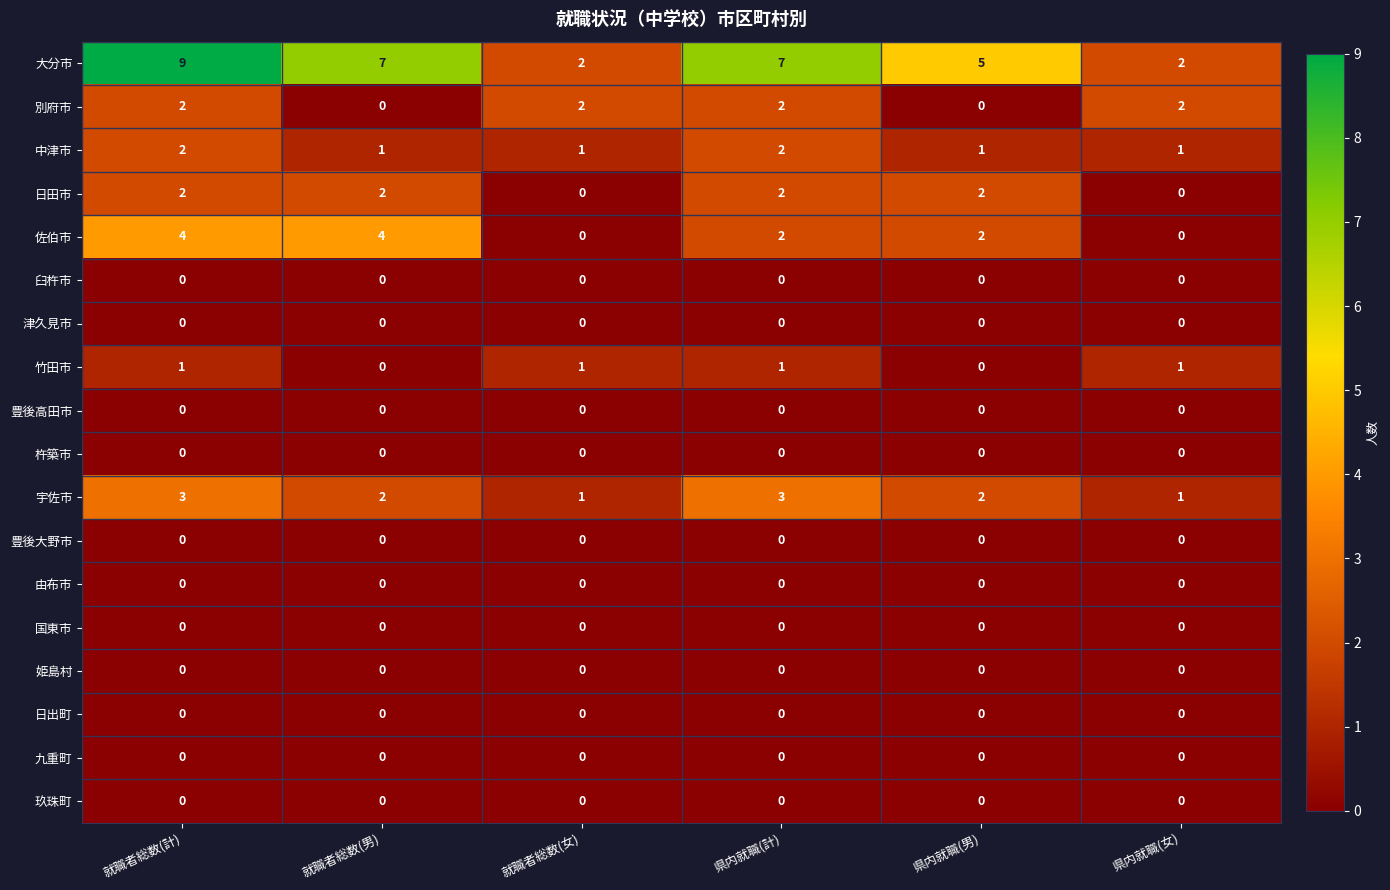

Which series has the largest range (max minus min)?

大分市